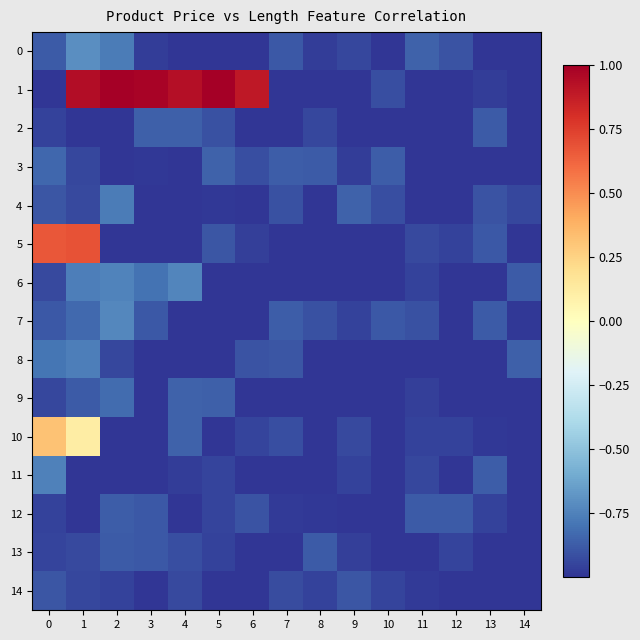

Is it true that 11 equals -1.0 at 9?

True